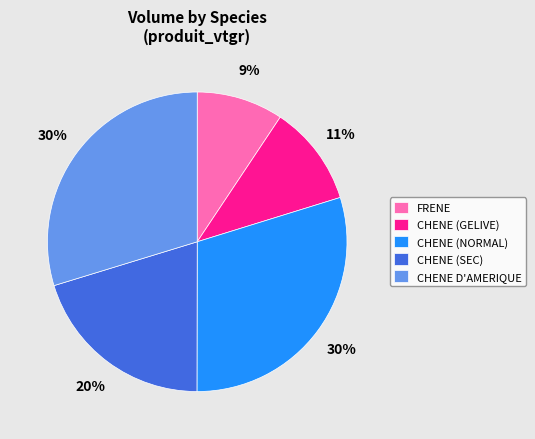

What is the smallest slice in the pie chart?

FRENE